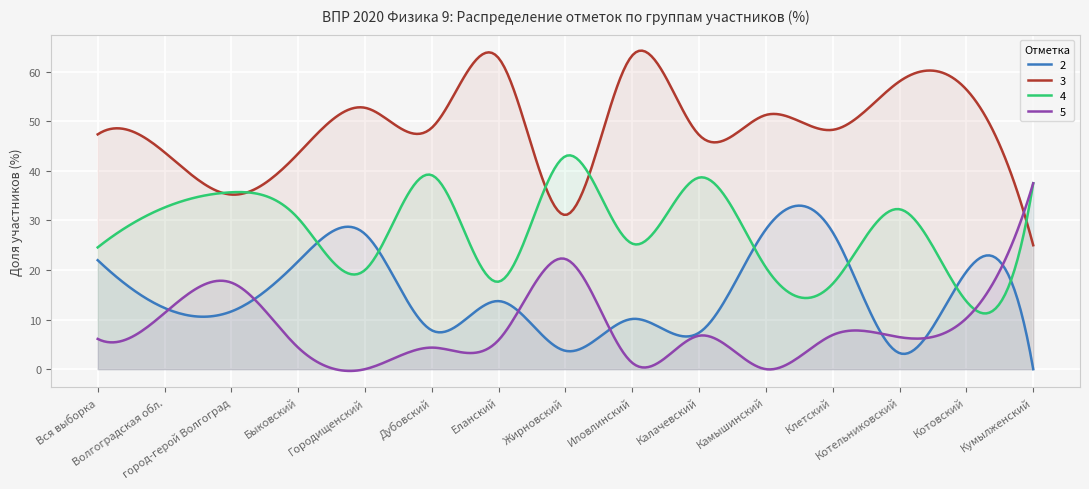

At which label does 3 reach its peak?

Иловлинский